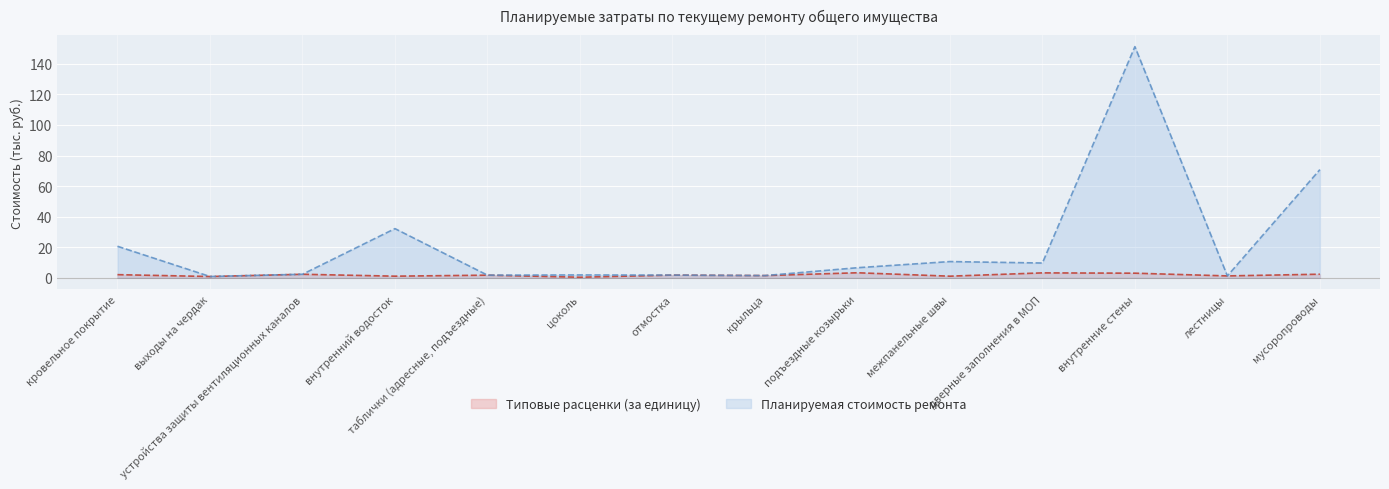

True or false: Типовые расценки (за единицу) and Планируемая стоимость ремонта intersect in this chart.

False